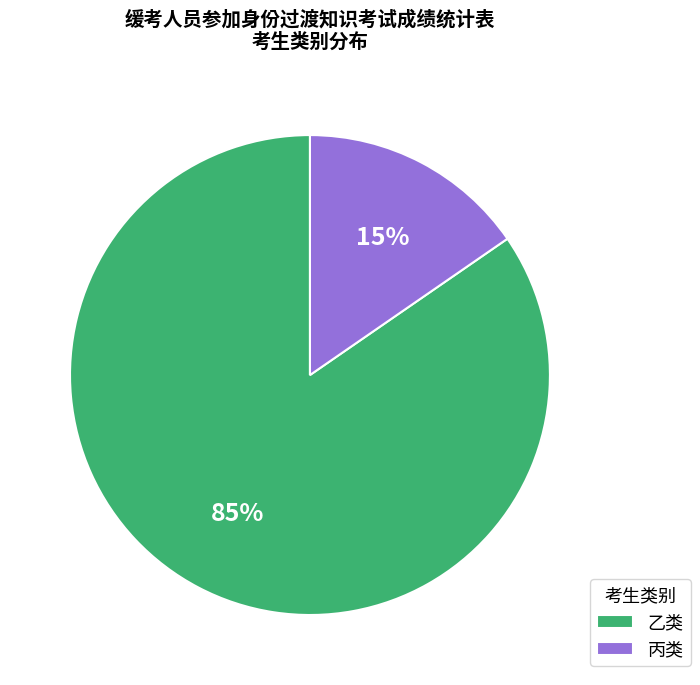

To the nearest percent, what is the average slice percentage?

50%